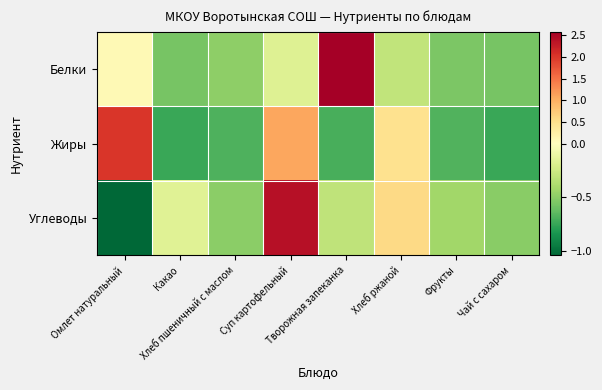

What is the total value across all series at Суп картофельный?

3.3